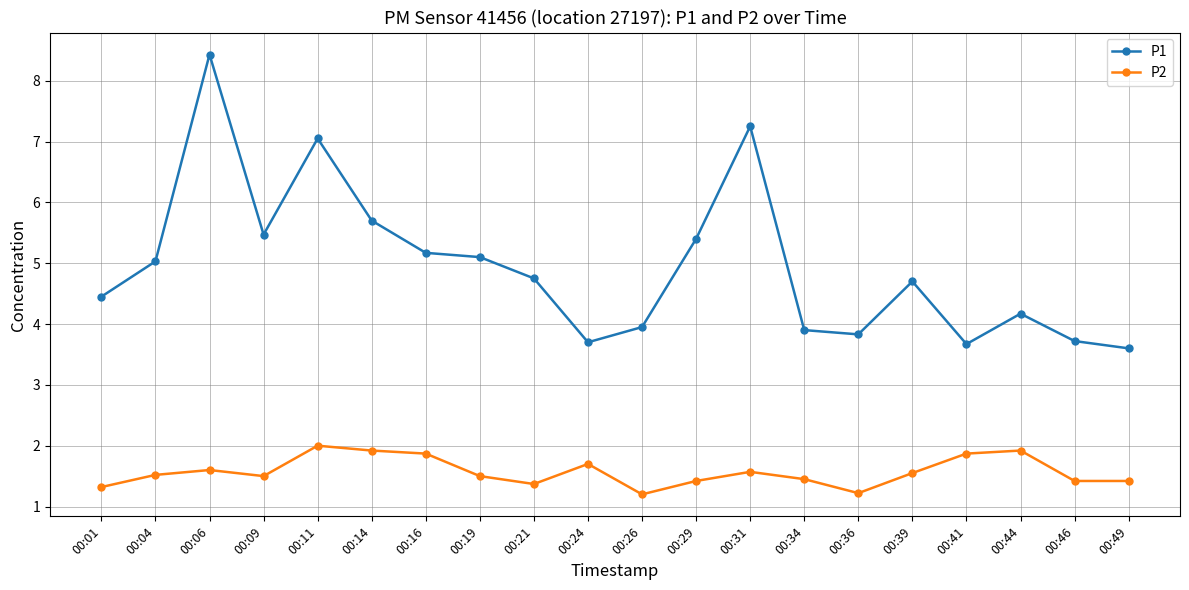

What is the difference between the highest and lowest values at 00:46?

2.3